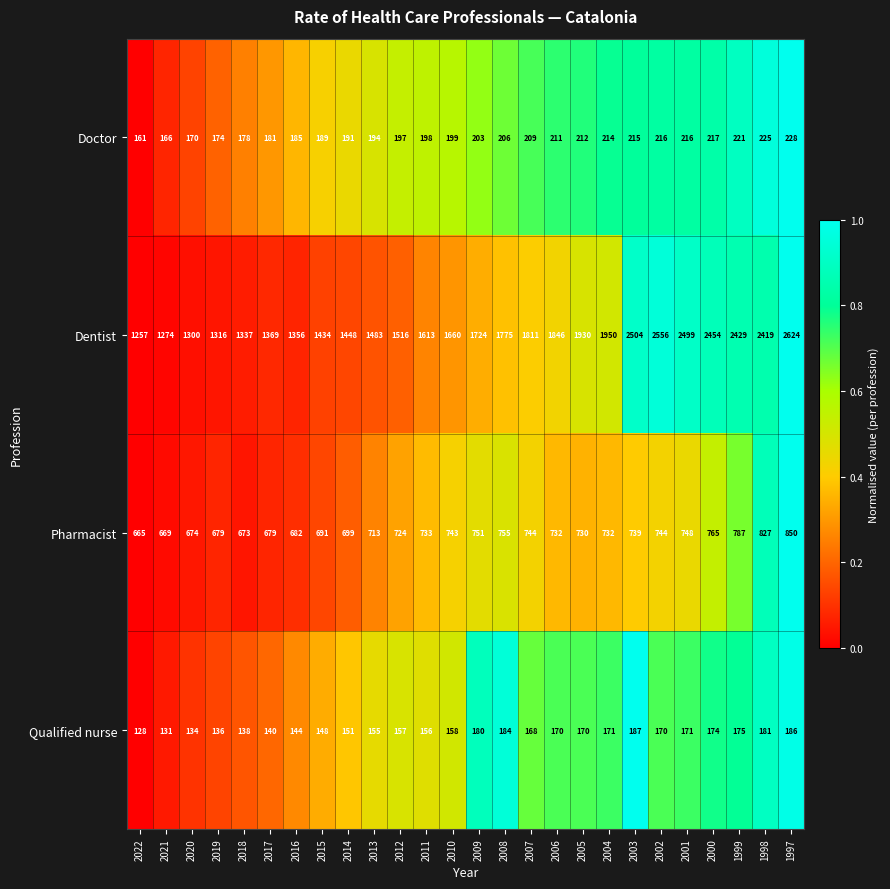

List the series in order of their peak value, lowest first.

Qualified nurse, Doctor, Pharmacist, Dentist